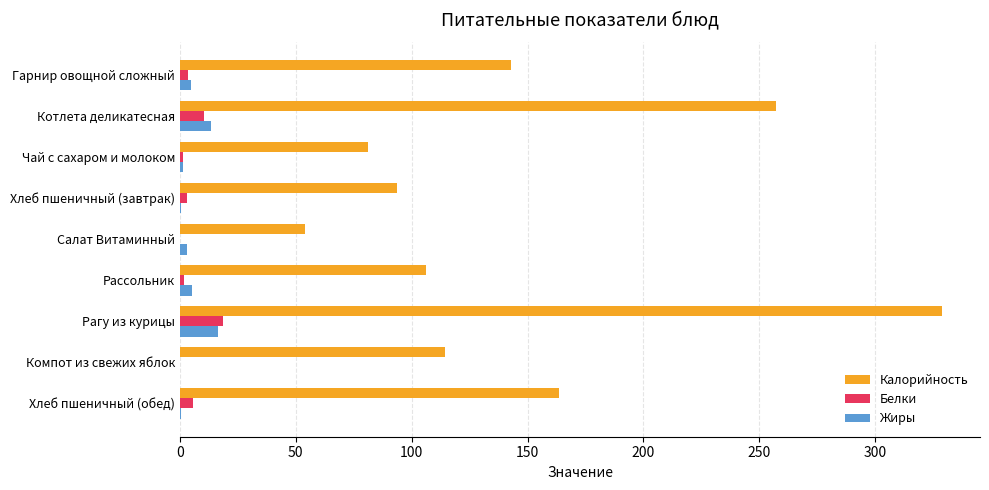

What is the maximum value shown in the chart?

328.8